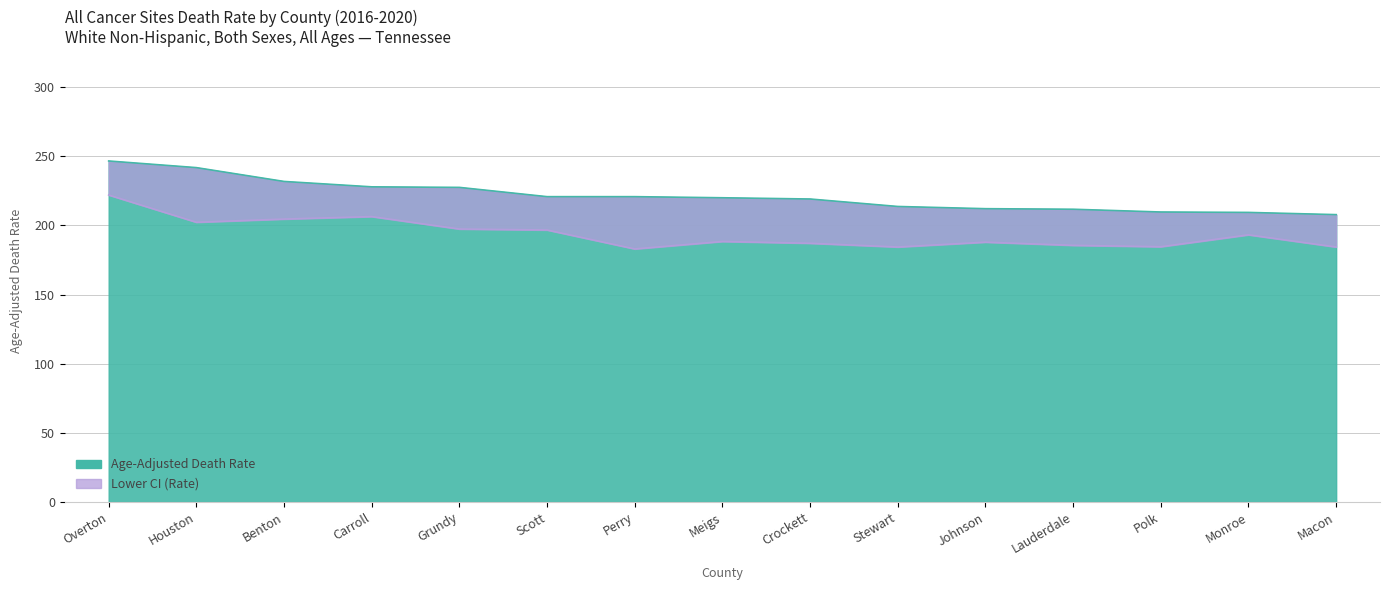

True or false: Lower CI has more than 2 interior local peaks.

True